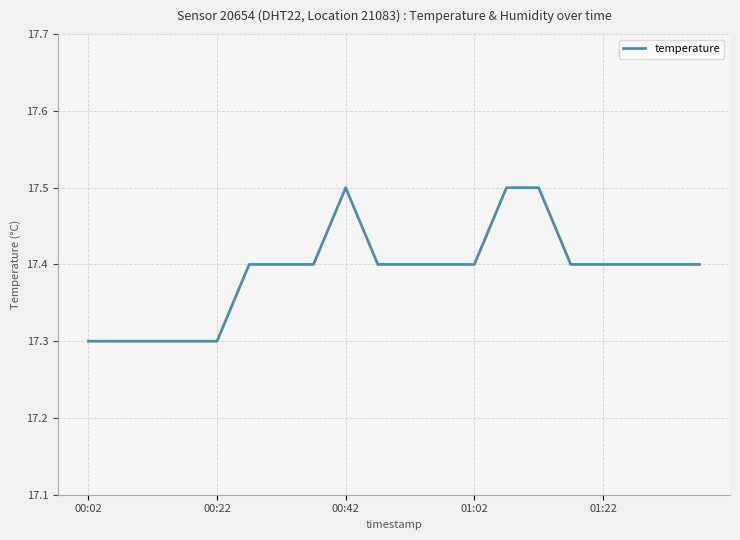

How many values are between 17 and 18?

20